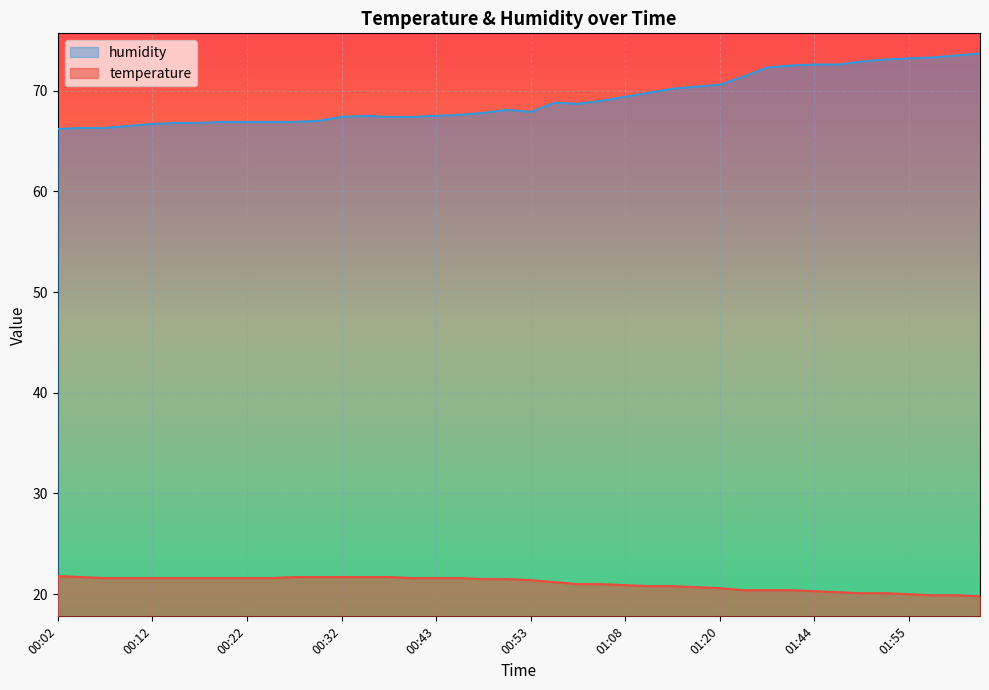

What position from the right is 00:22?

32